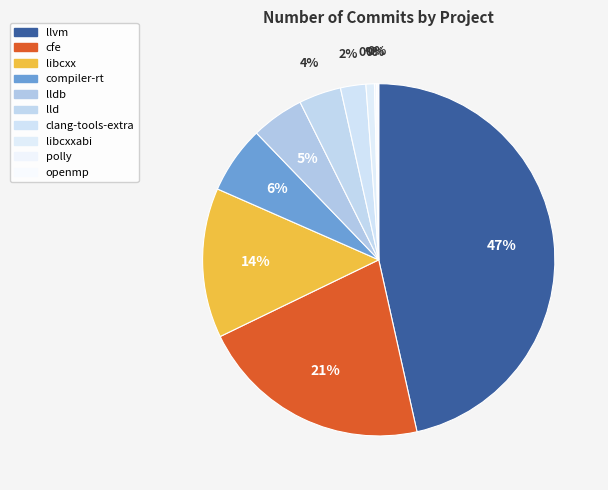

What is the ratio of the value at lld to the value at polly?

20.0